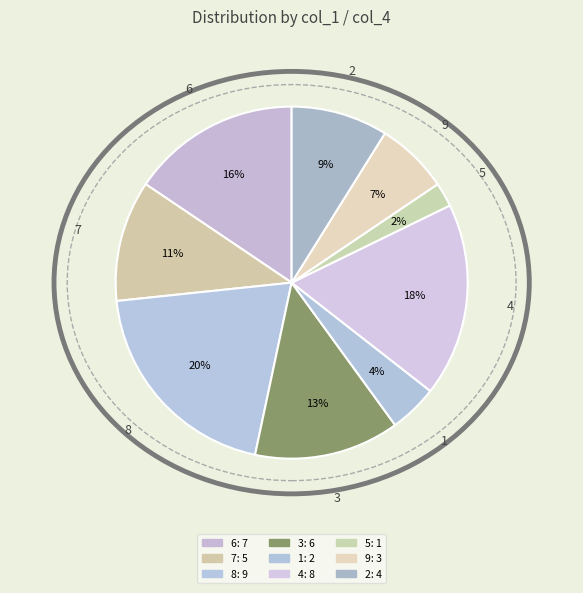

How many segments does this pie chart have?

9